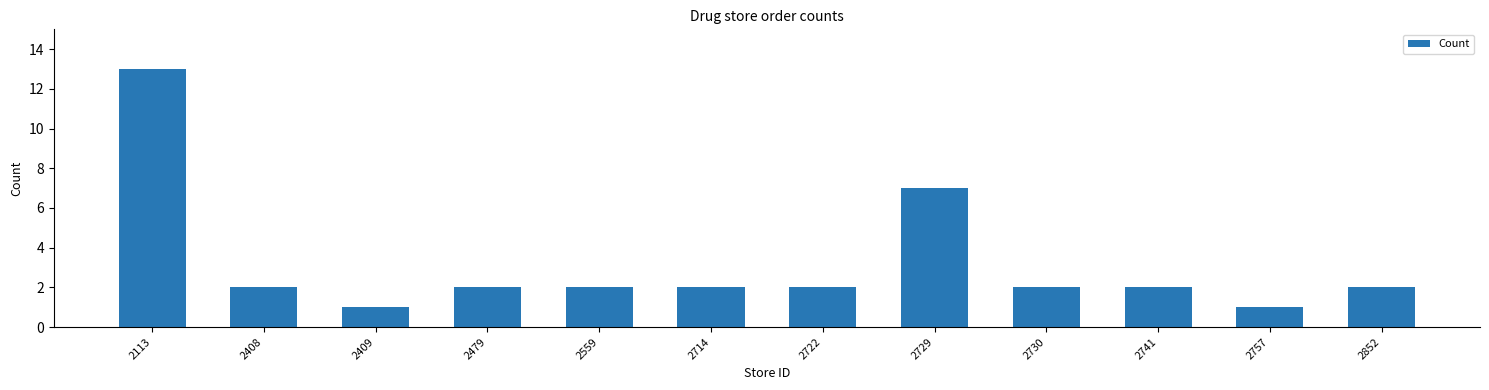

Which category has the highest value across all series?

2113